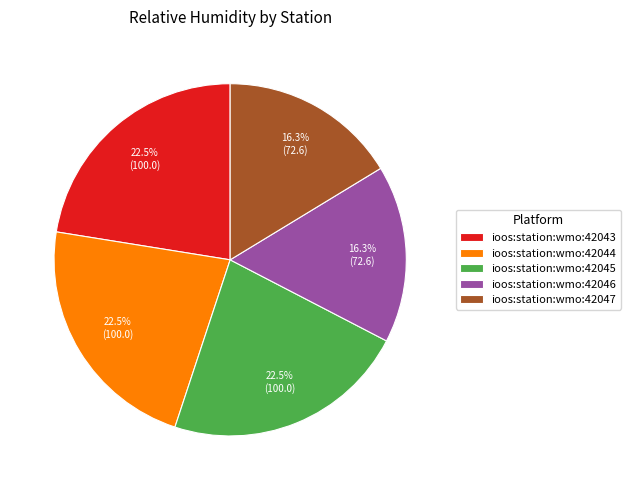

Is there any slice that represents more than half of the pie?

No